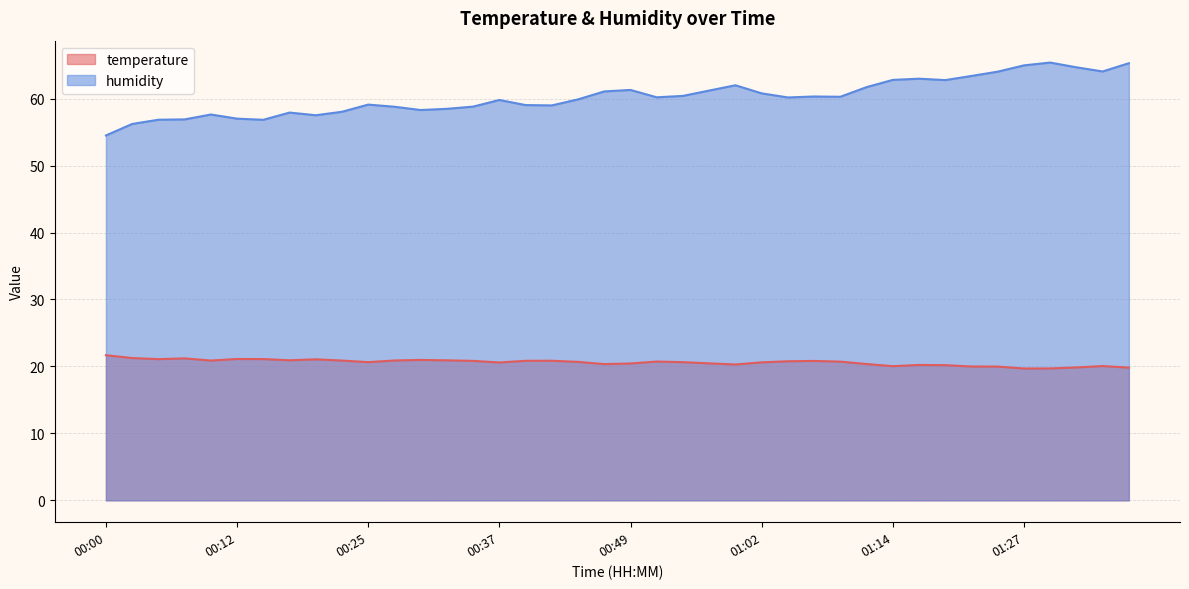

The value of humidity at 01:04 is 28.8. True or false?

False